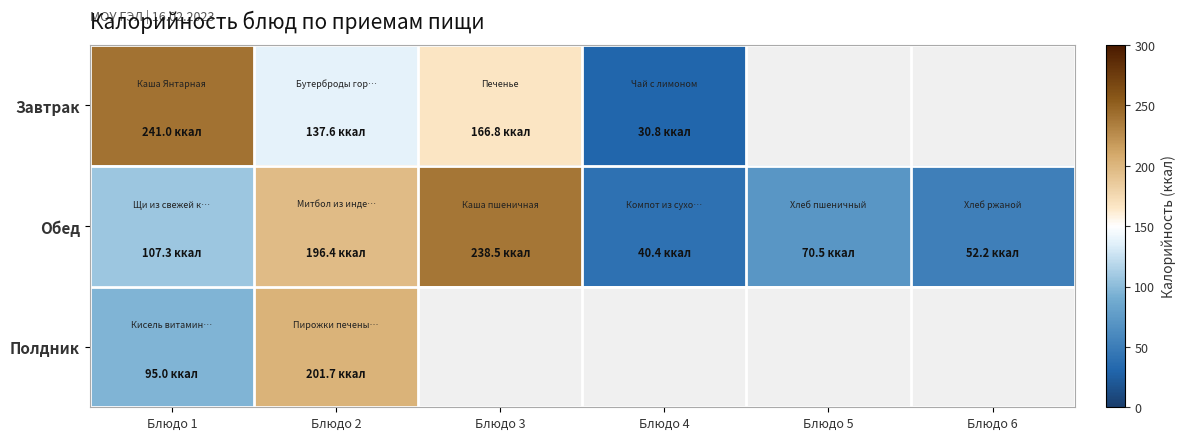

The Обед series shows 20.2 at Блюдо 5. True or false?

False